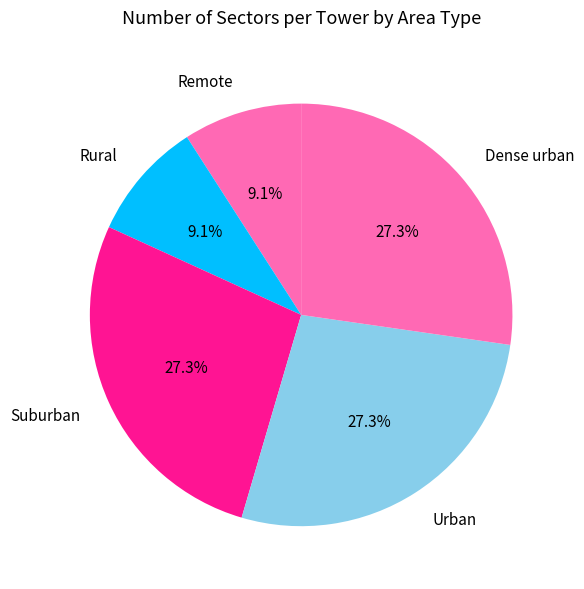

Which has a higher value, Remote or Suburban?

Suburban